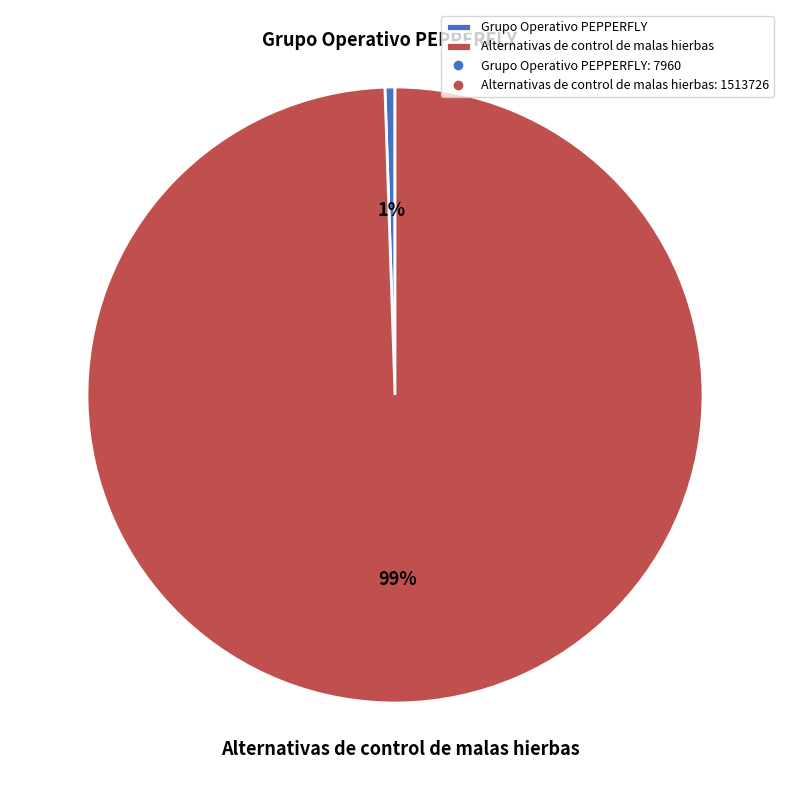

Rank the categories by value from highest to lowest.

Alternativas de control de malas hierbas, Grupo Operativo PEPPERFLY